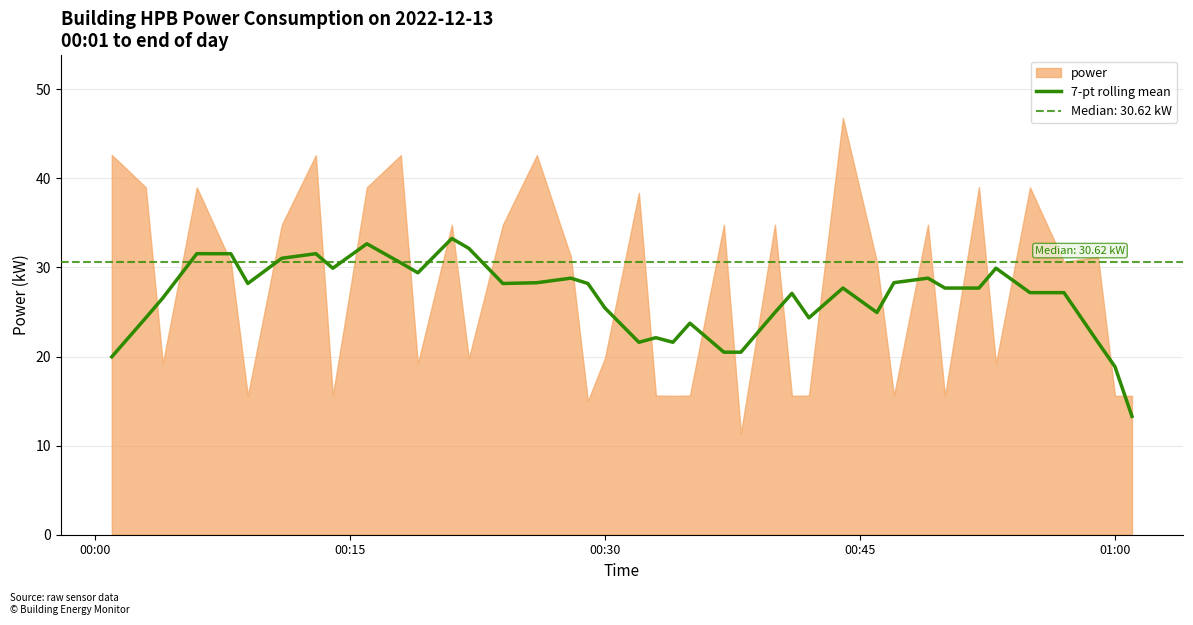

What is the lowest value of the 7-pt rolling mean series?

13.3